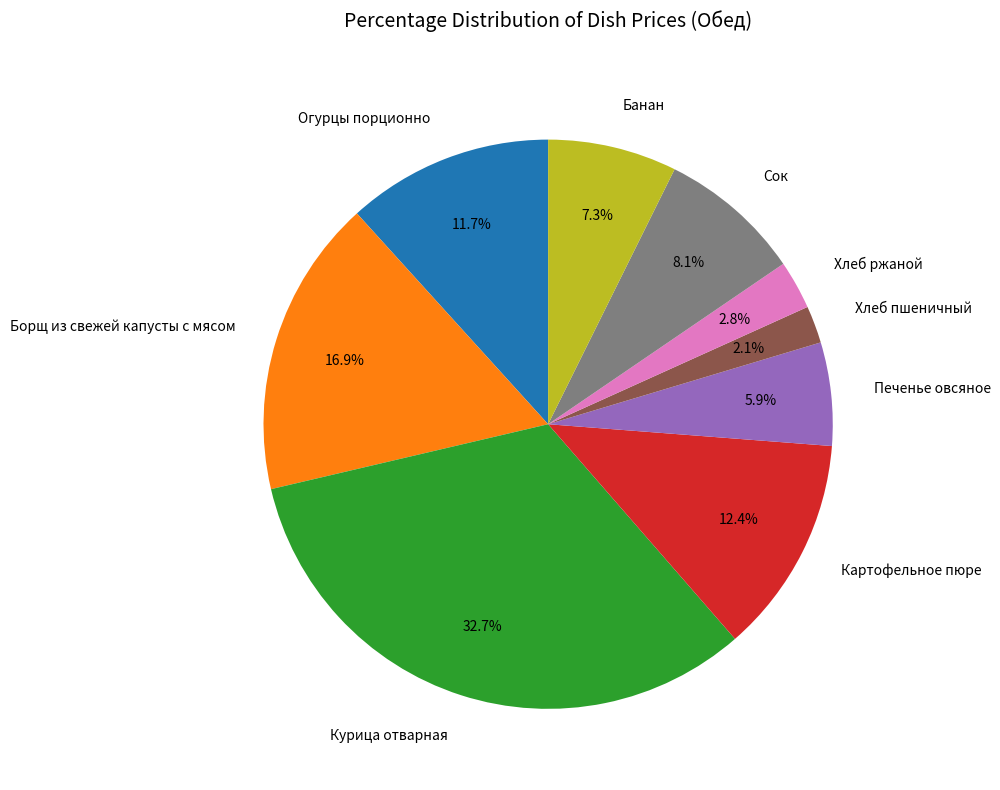

True or false: Банан accounts for 7% of the total.

True